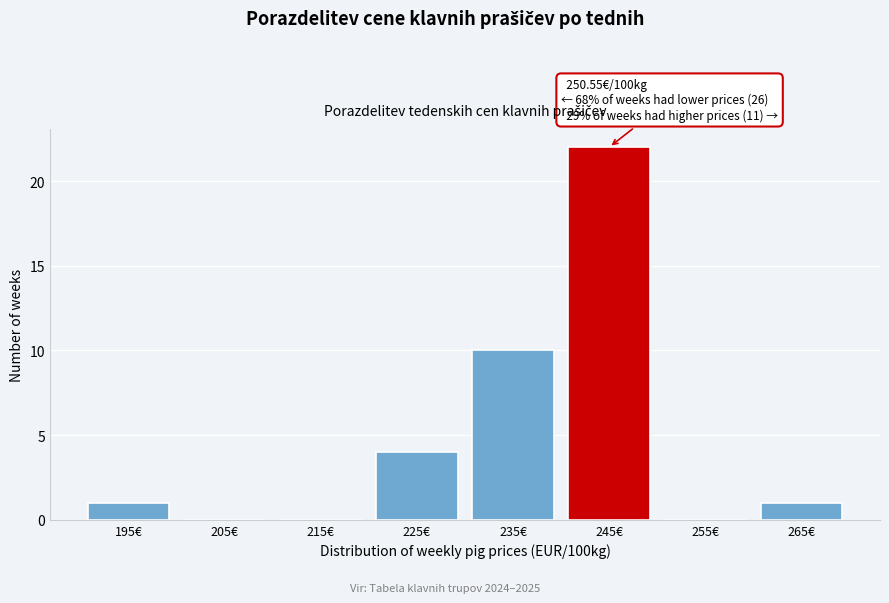

Reading left to right, list all the values displayed in this chart.

195€=1	205€=0	215€=0	225€=4	235€=10	245€=22	255€=0	265€=1